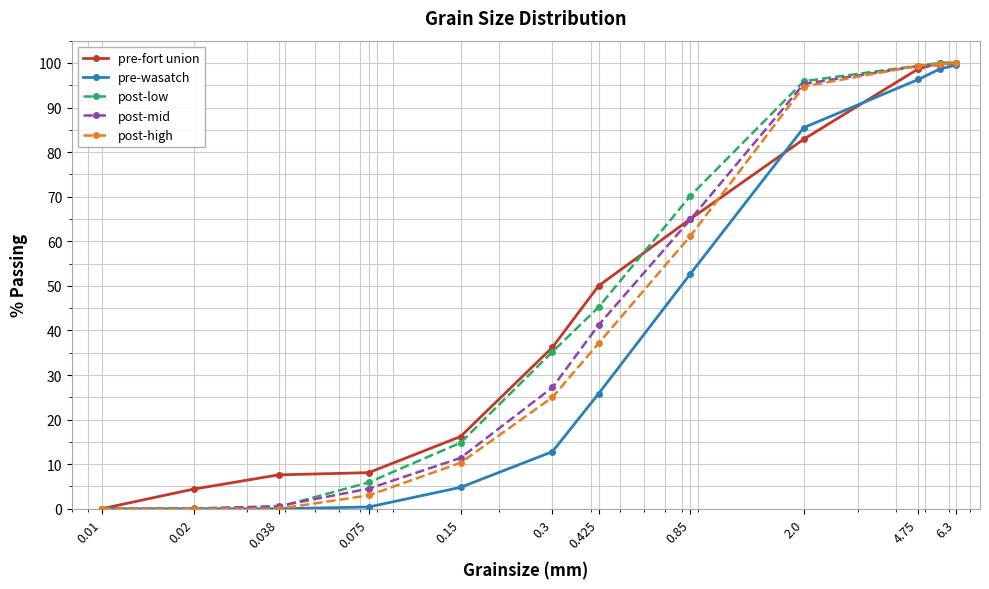

What is the value of the pre-wasatch point at the 5th from the left?

4.8